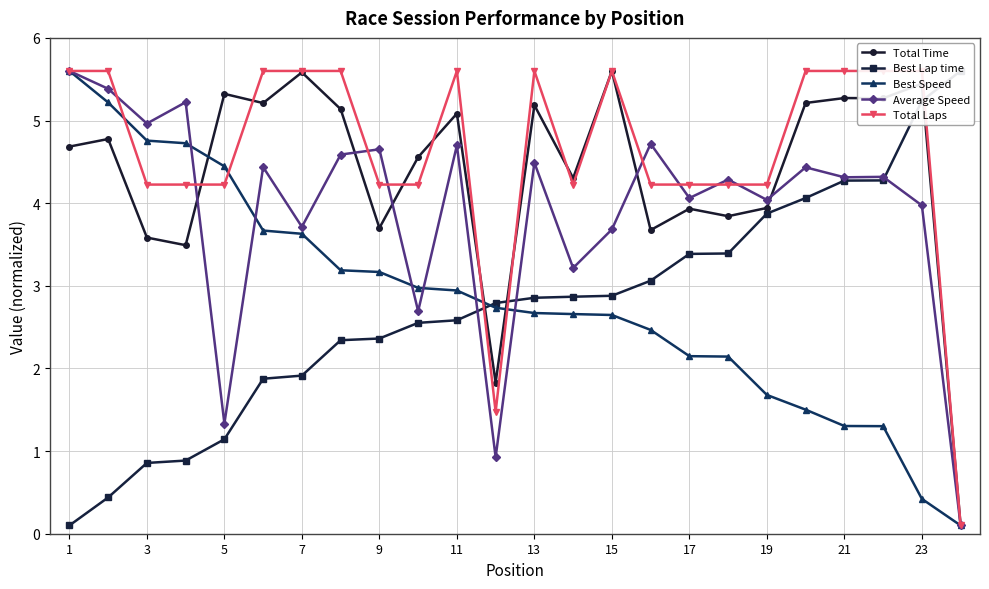

Does the chart display data point markers on the line(s)?

Yes